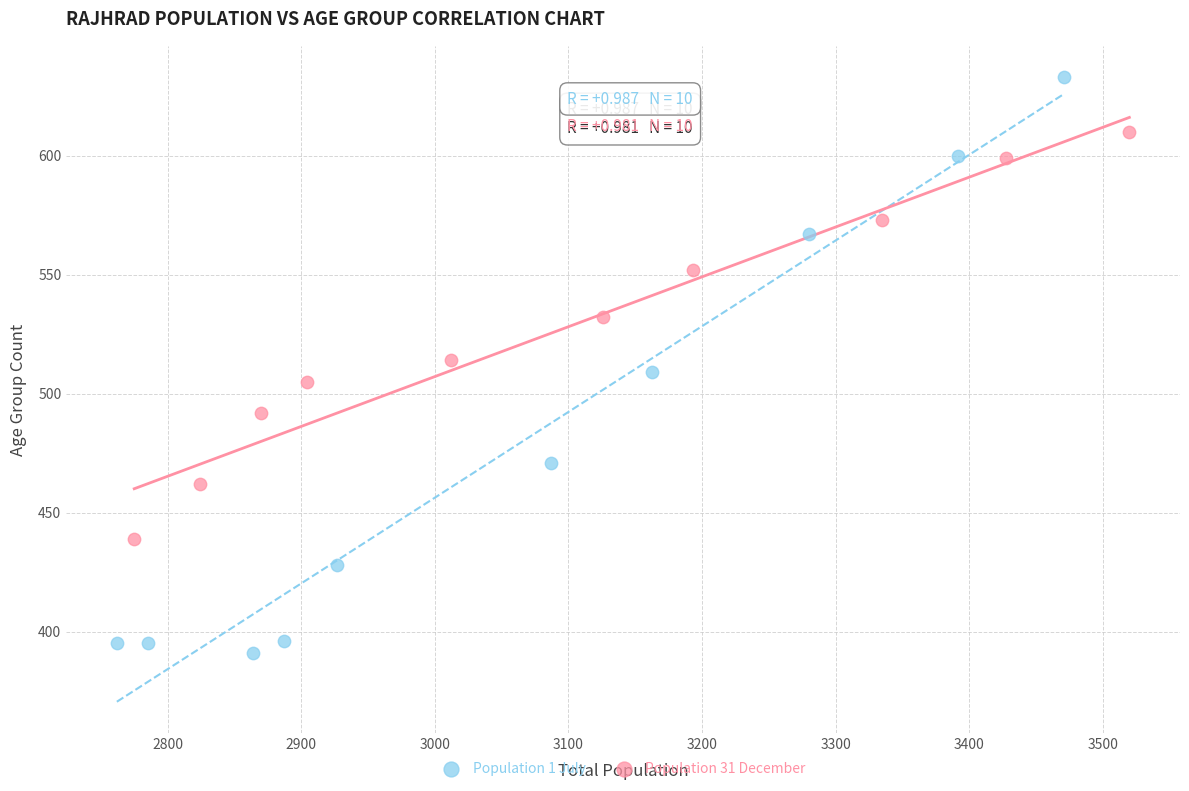

Which series contains the highest Y value?

Population 1 July